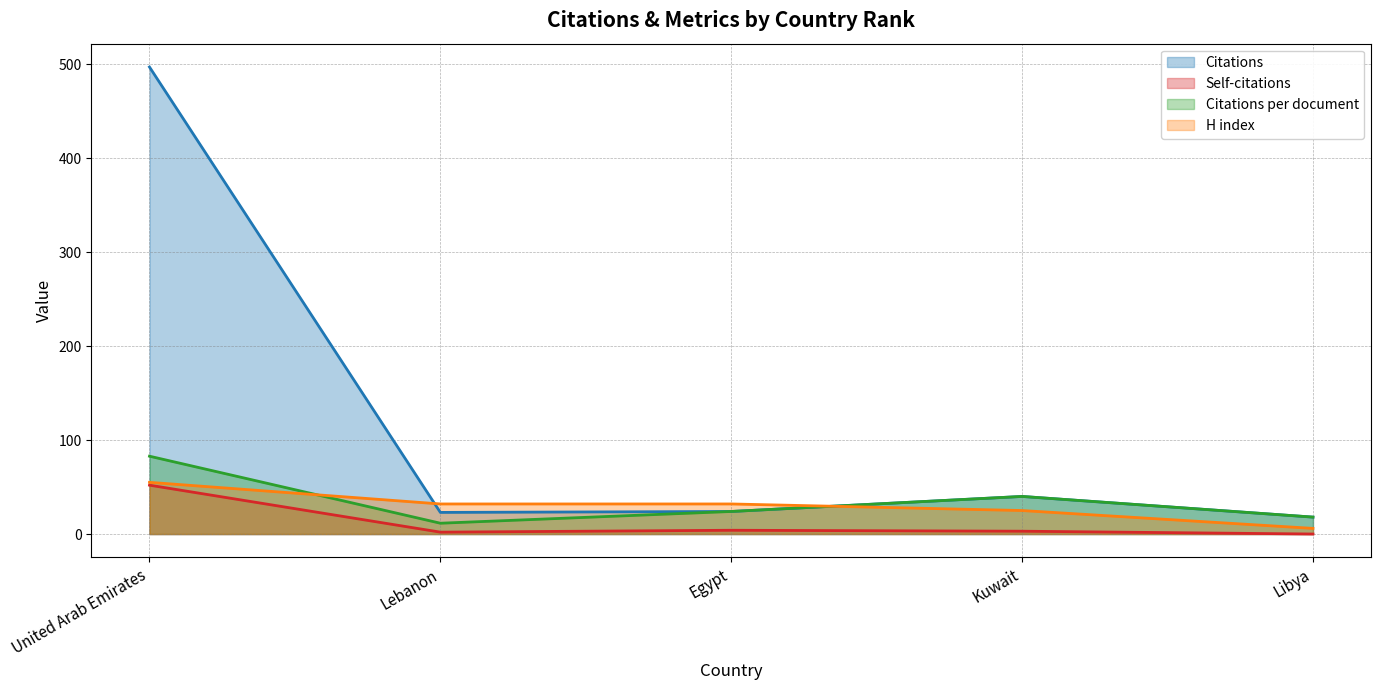

The H index series shows 10.4 at Lebanon. True or false?

False